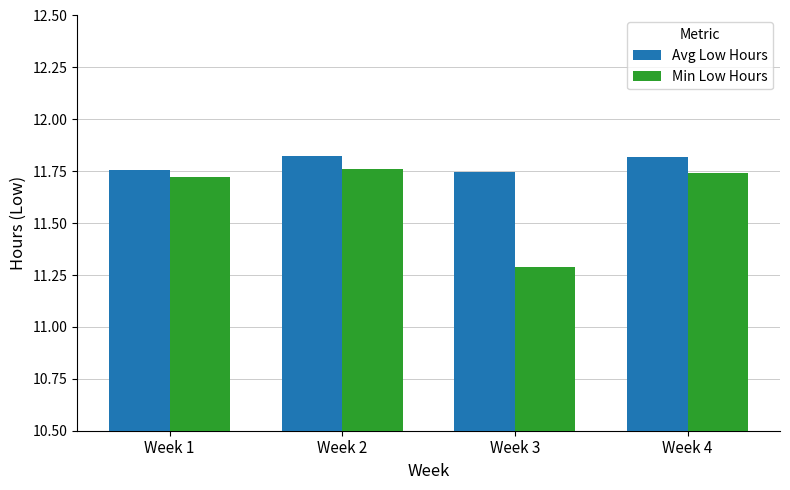

The Min Low Hours series shows 17.4 at Week 2. True or false?

False